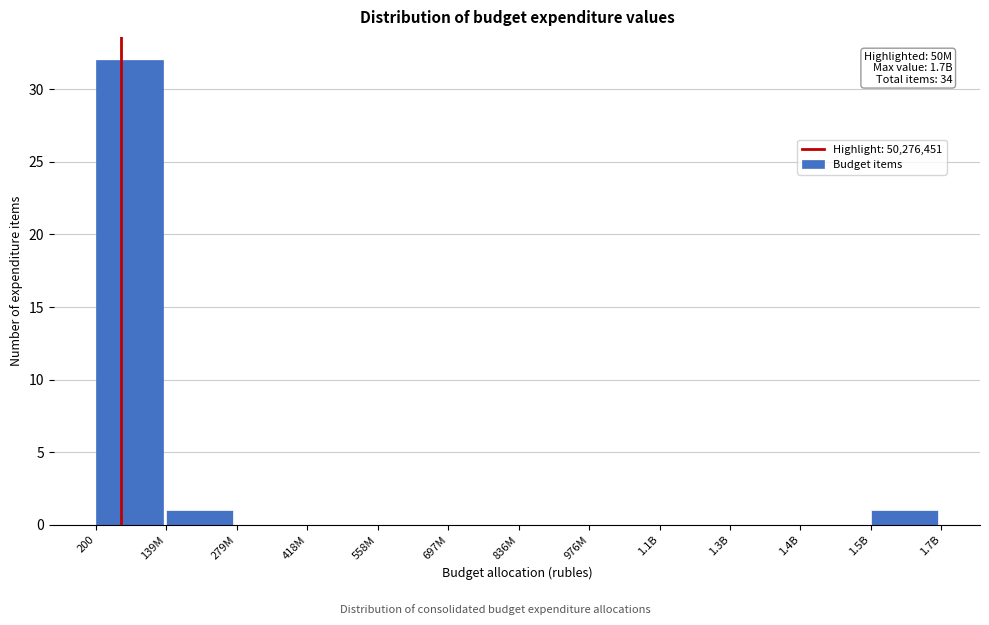

Reading left to right, extract all data points from this chart.

200=32	139M=1	279M=0	418M=0	558M=0	697M=0	836M=0	976M=0	1.1B=0	1.3B=0	1.4B=0	1.5B=1